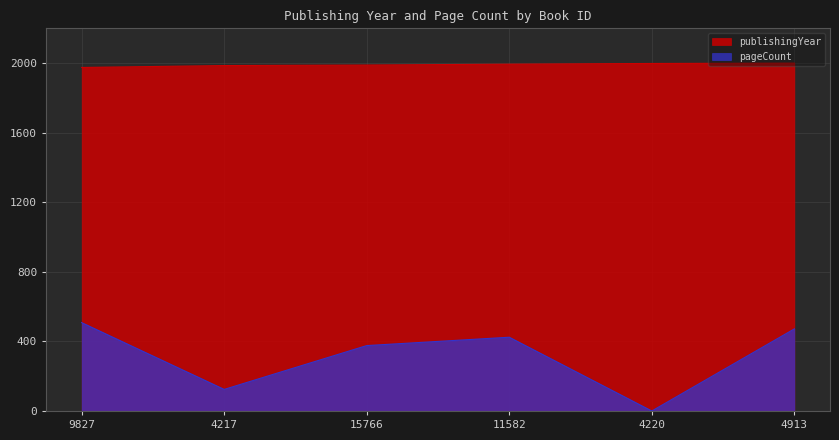

What is the value of the pageCount point at the 1st from the left?

508